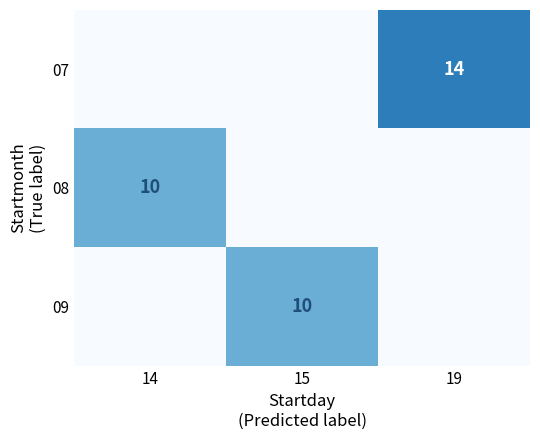

The 08 series shows 16 at 14. True or false?

False